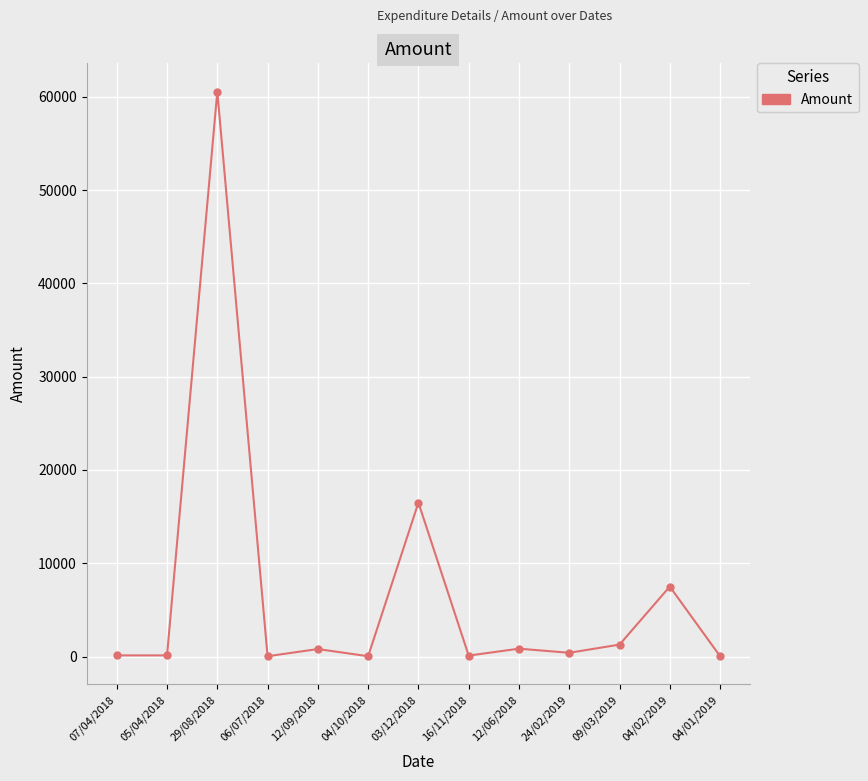

What is the smallest value displayed?

29.5